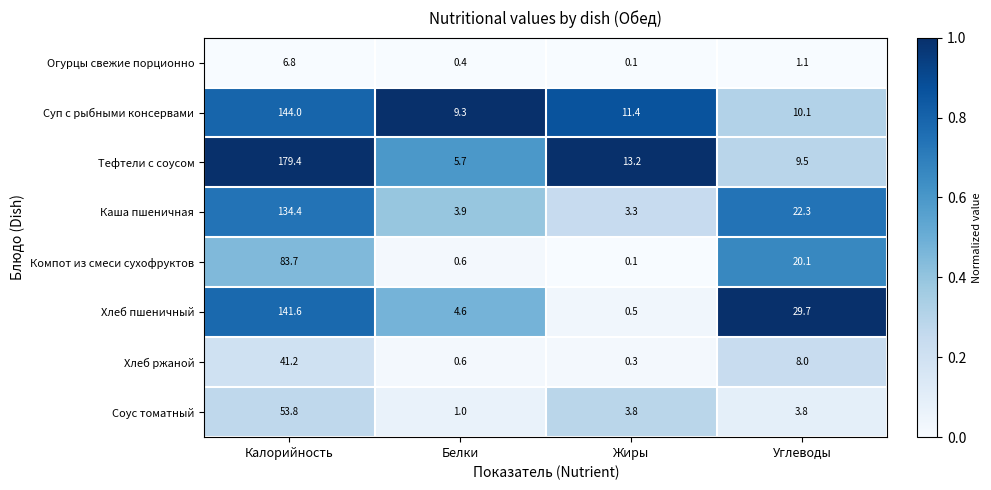

List the series in order of their peak value, lowest first.

Огурцы свежие порционно, Хлеб ржаной, Соус томатный, Компот из смеси сухофруктов, Каша пшеничная, Хлеб пшеничный, Суп с рыбными консервами, Тефтели с соусом